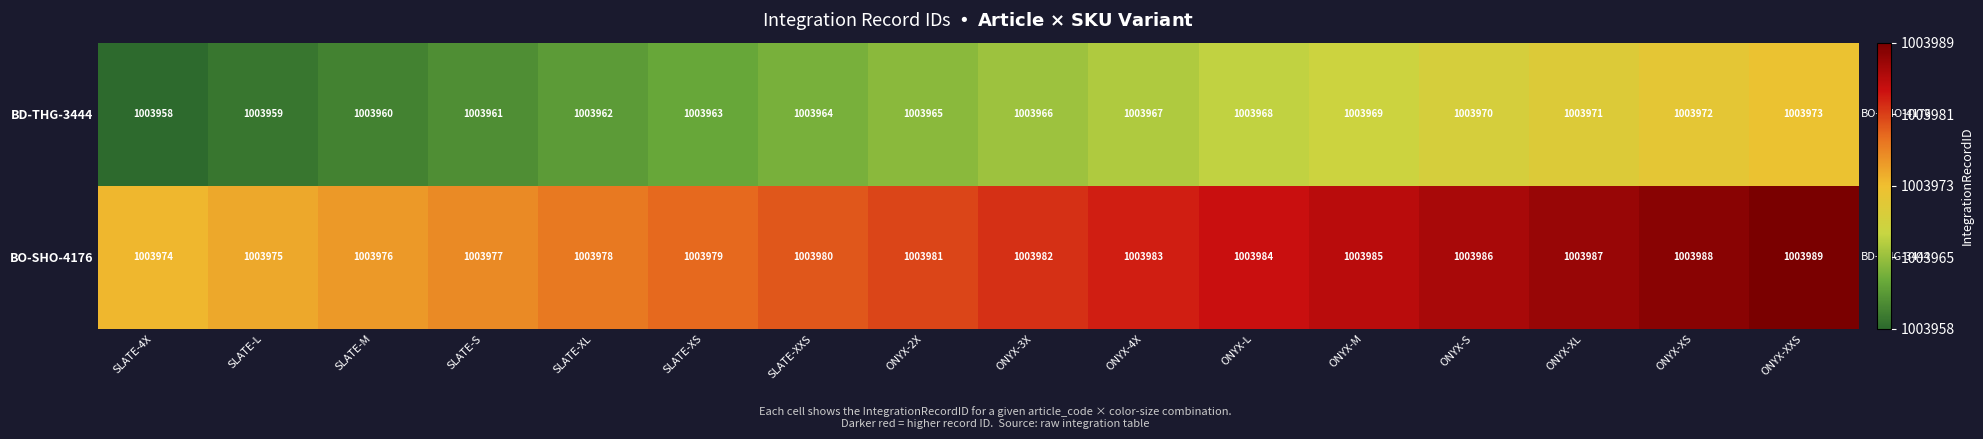

True or false: BD-THG-3444 has a value of 1003962 at SLATE-XL.

True